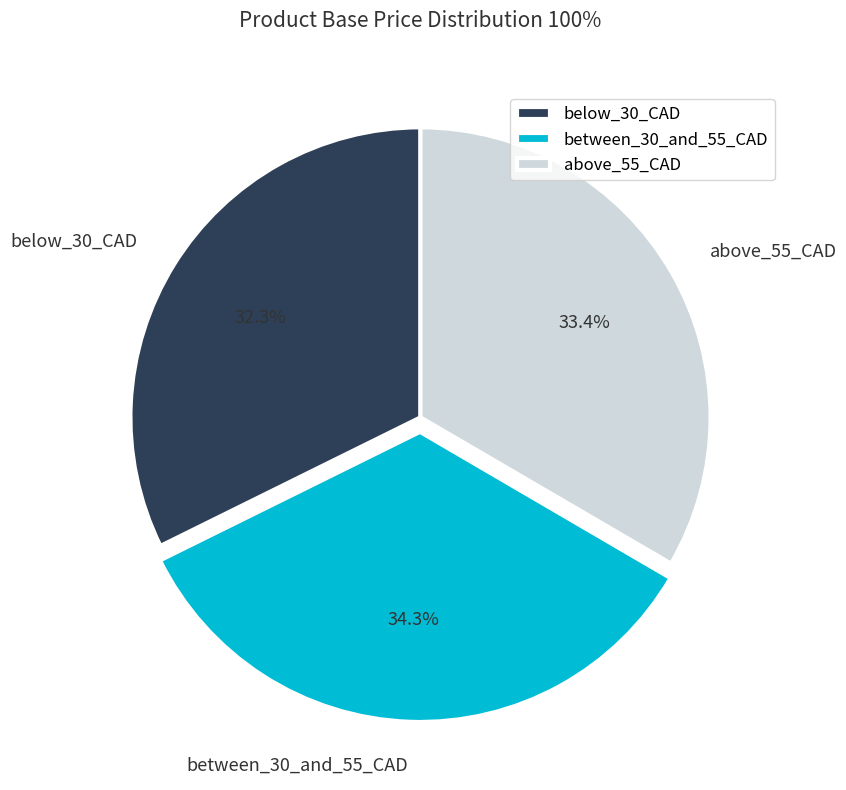

Rank the categories by value from lowest to highest.

below_30_CAD, above_55_CAD, between_30_and_55_CAD